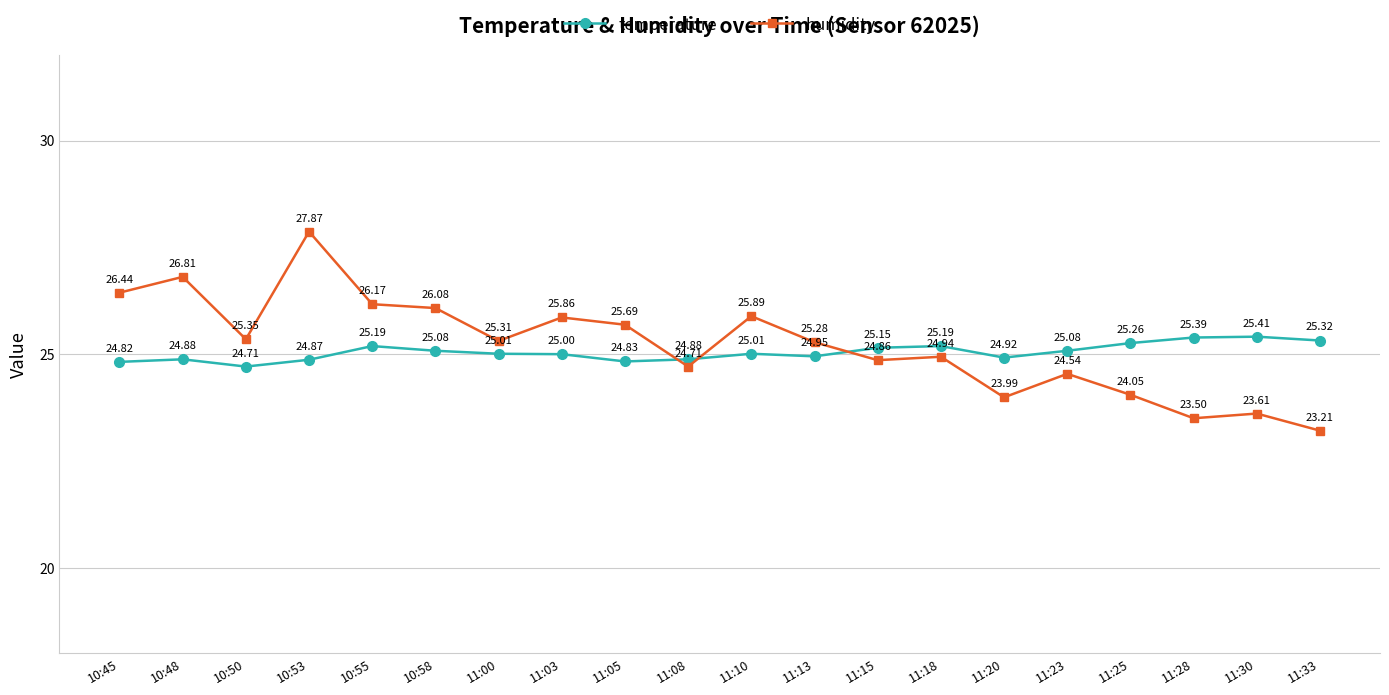

Where is the first local maximum for humidity?

10:48